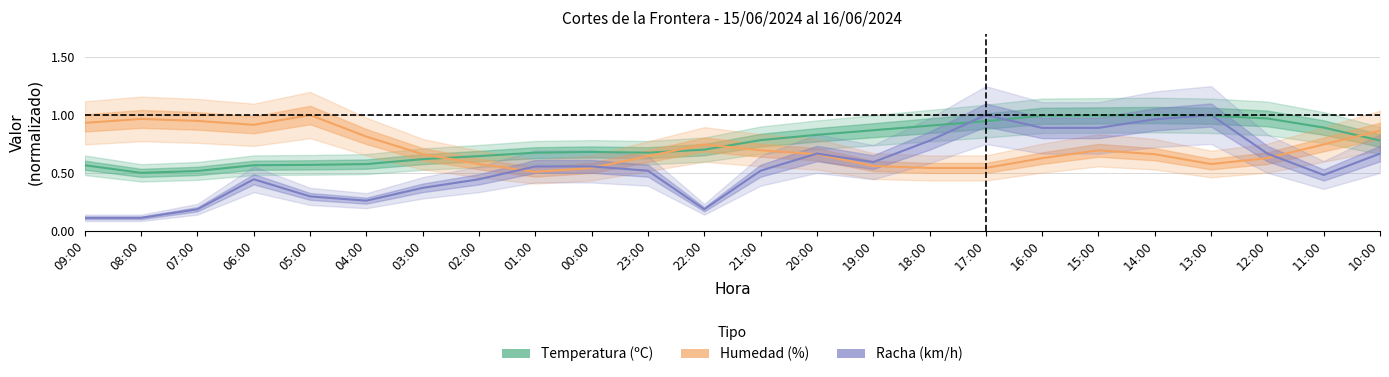

Does the chart have visible grid lines?

Yes